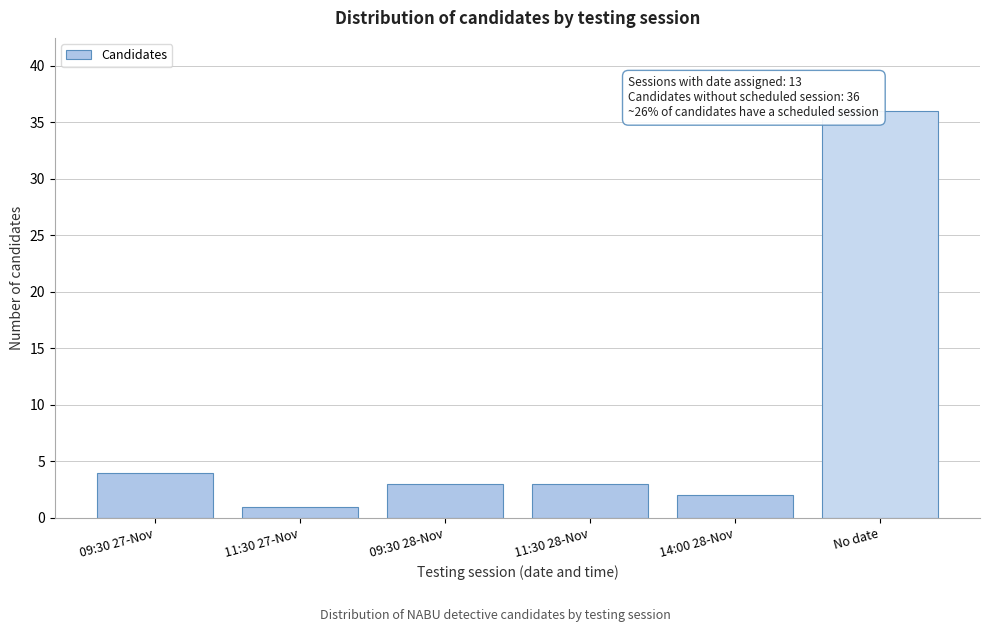

Reading left to right, list all the values displayed in this chart.

09:30 27-Nov=4	11:30 27-Nov=1	09:30 28-Nov=3	11:30 28-Nov=3	14:00 28-Nov=2	No date=36